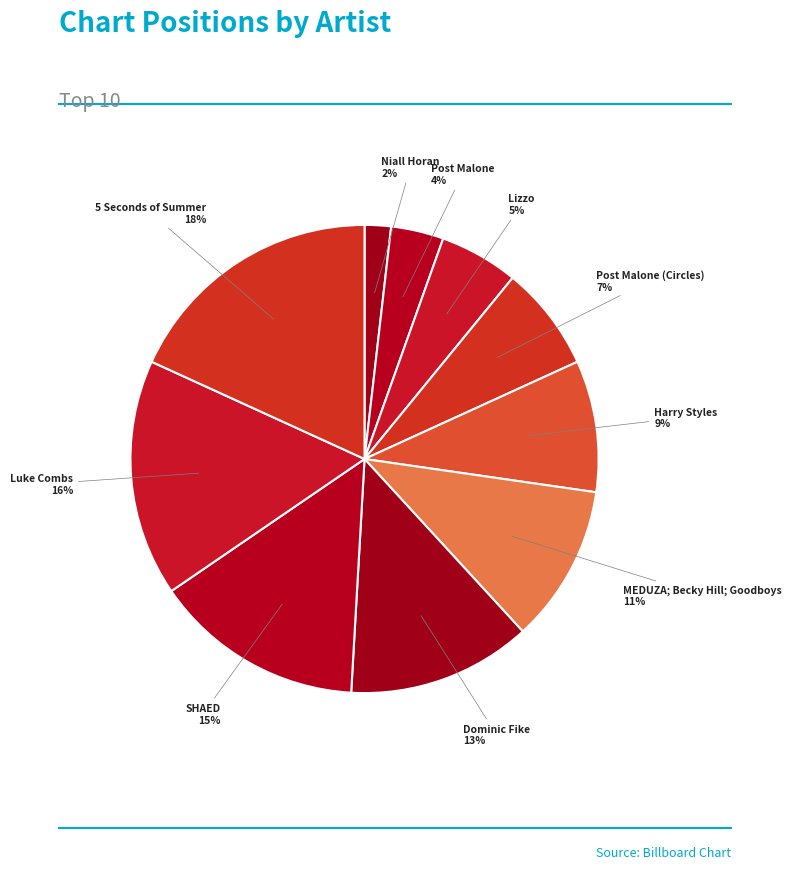

To the nearest percent, what is the difference between the MEDUZA; Becky Hill; Goodboys and Niall Horan slice percentages?

9%